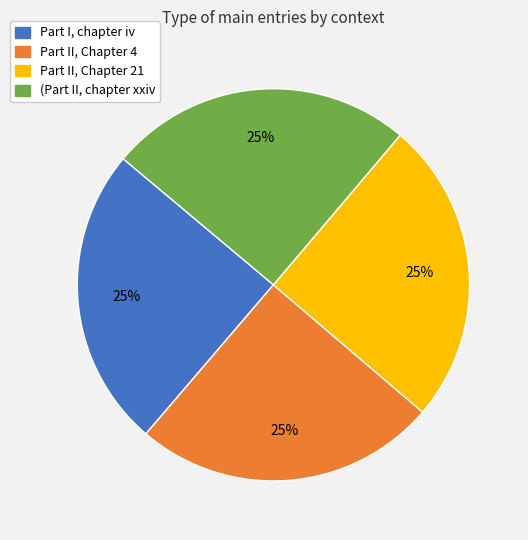

The Part I, chapter iv slice represents 10% of the pie. True or false?

False